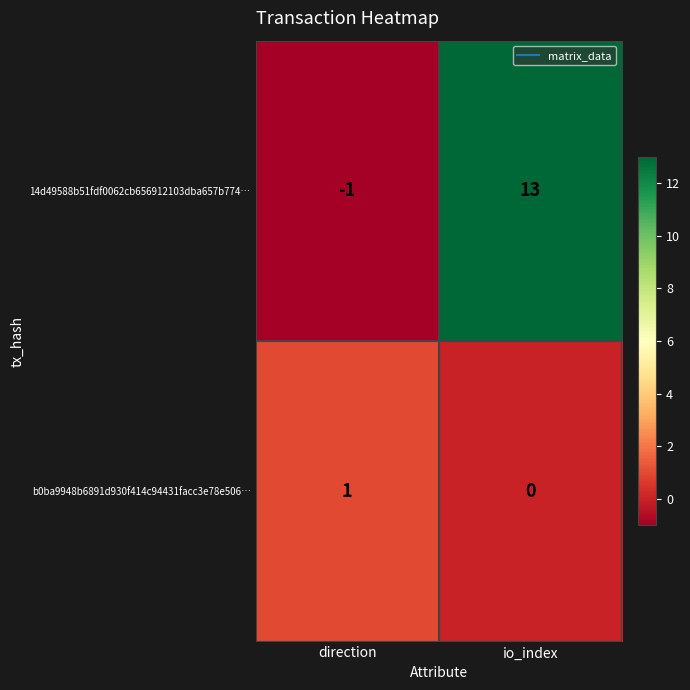

Between direction and io_index, which series saw the biggest shift?

14d49588b51fdf0062cb656912103dba657b774…